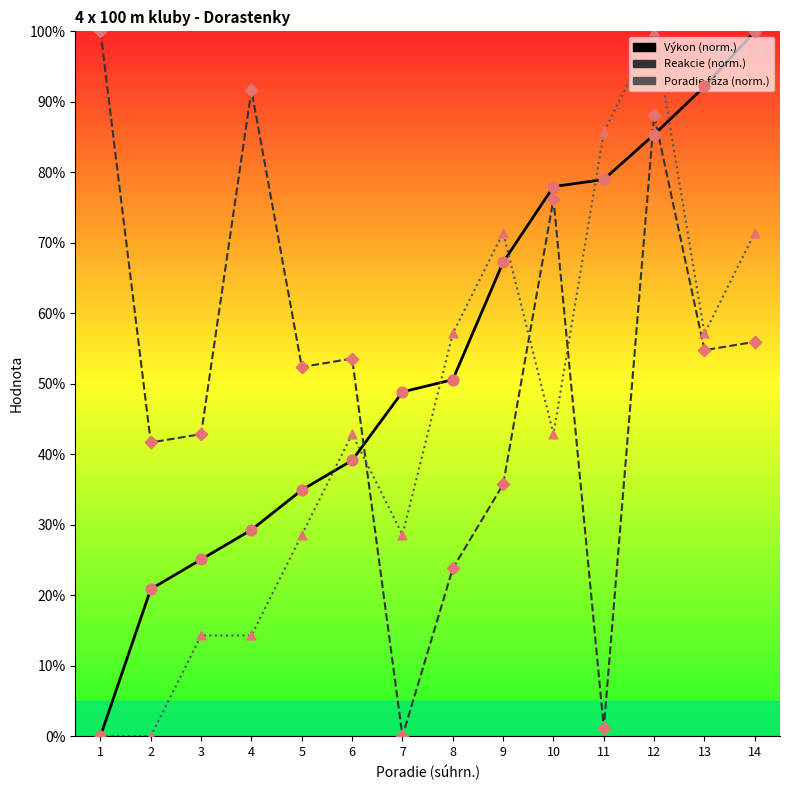

Which series has the largest total across all categories?

Výkon